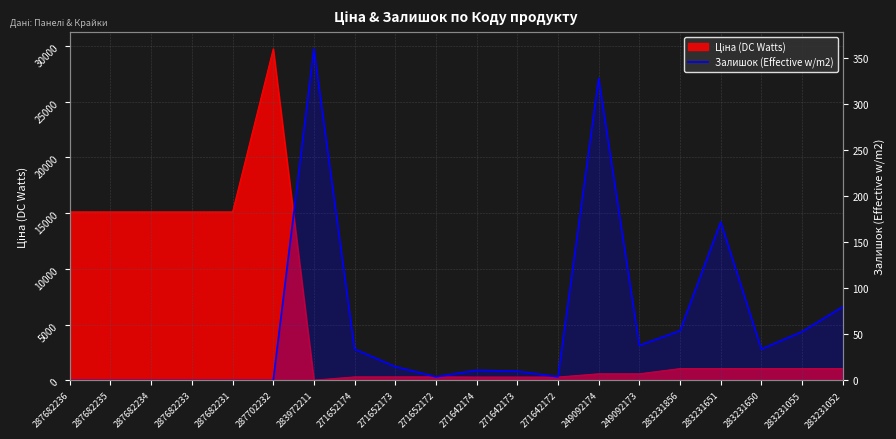

How many positive values are there?

14